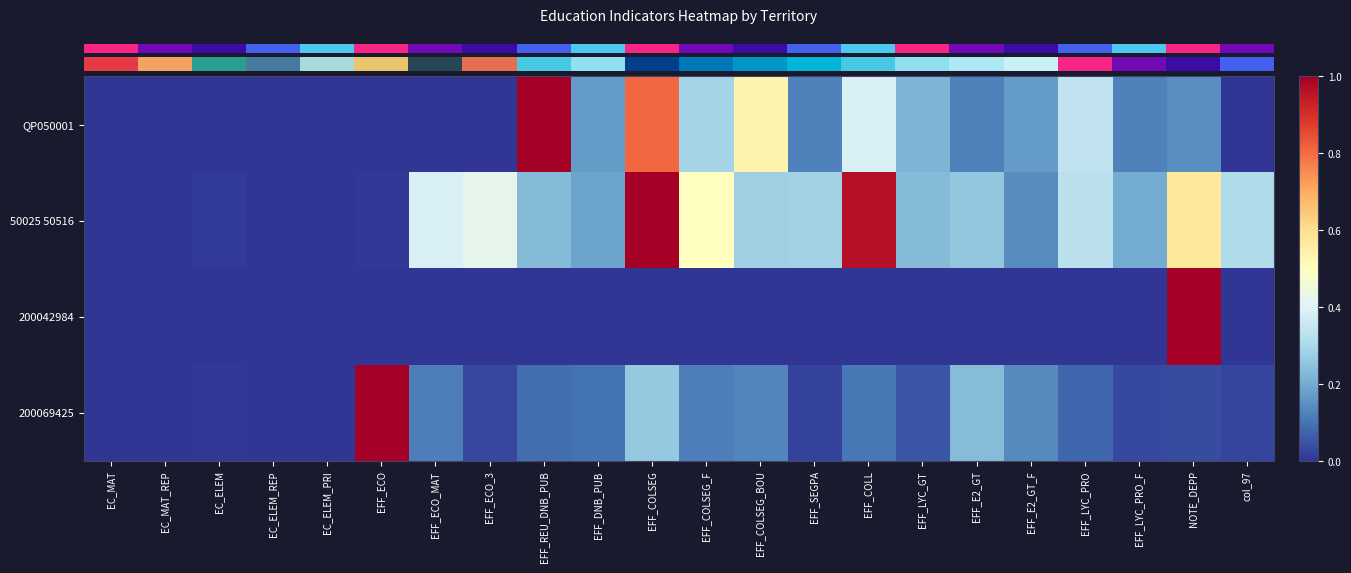

Which series has the largest total across all categories?

50025 50516